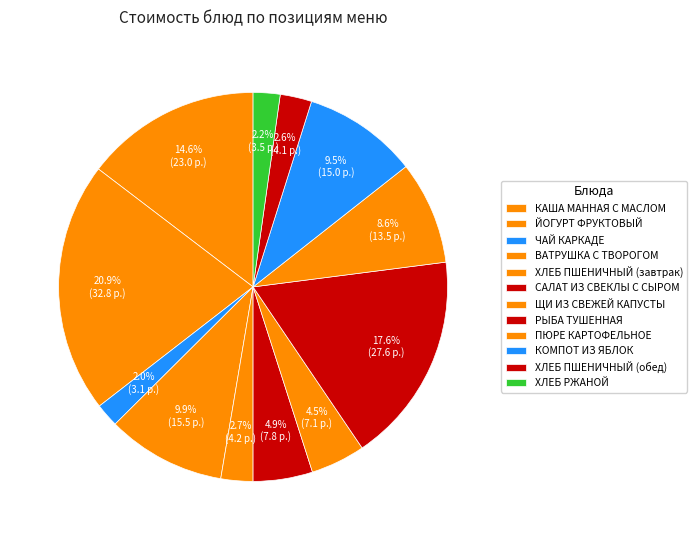

The ХЛЕБ ПШЕНИЧНЫЙ (завтрак) slice represents 1% of the pie. True or false?

False